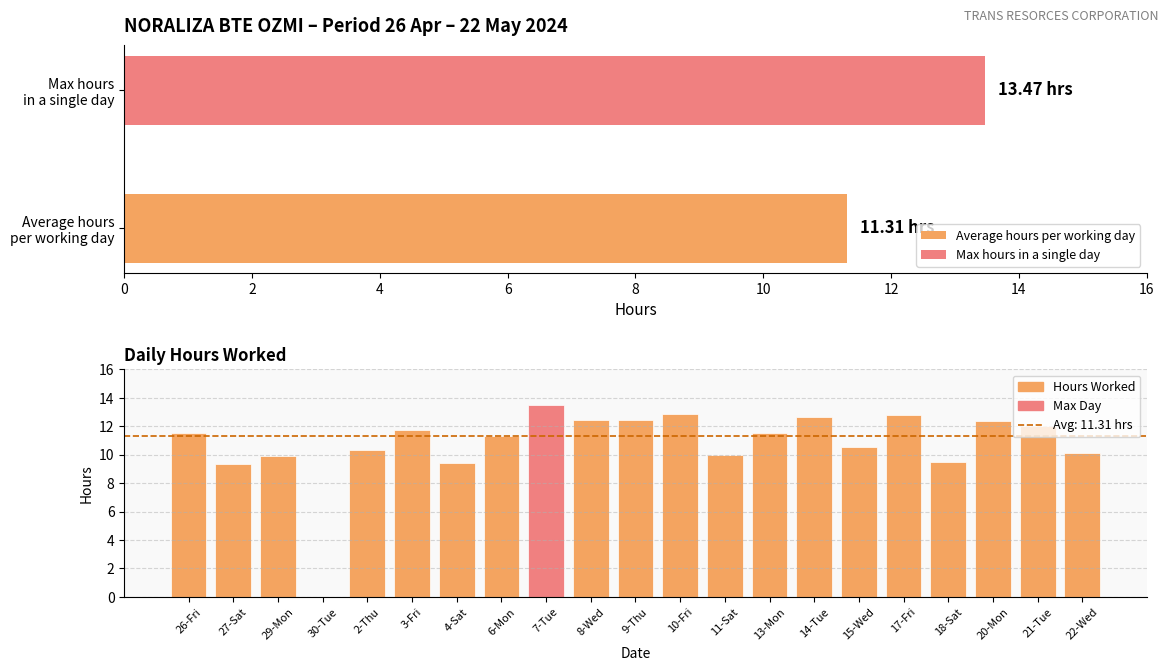

What is the difference between the second highest and second lowest values?

3.5